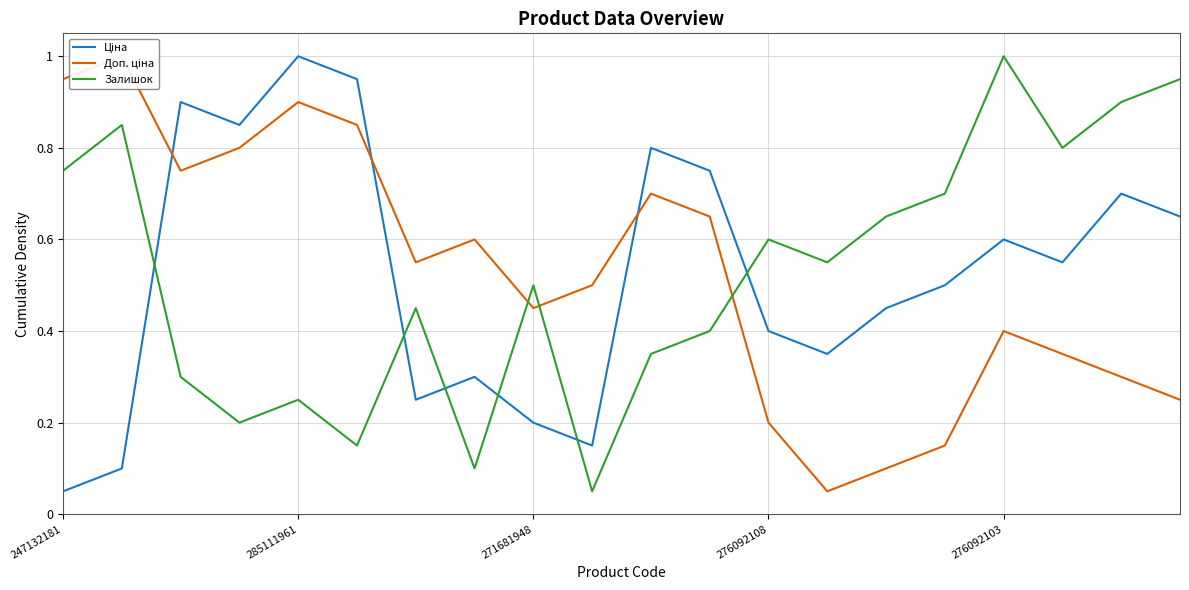

Between 11 and 17, which is larger?

11